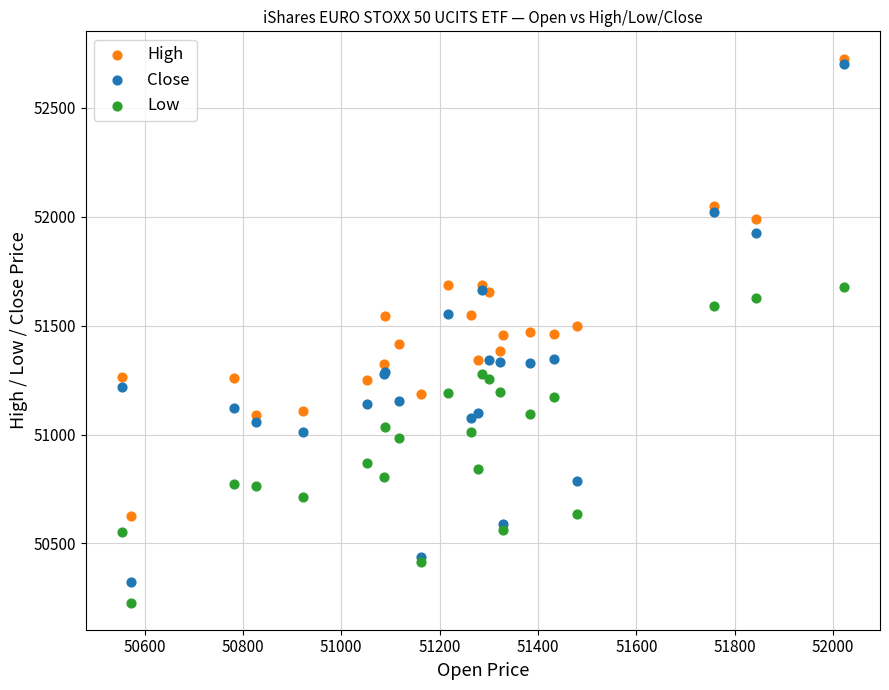

In the Low series, what Y value is closest to 50953?

50982